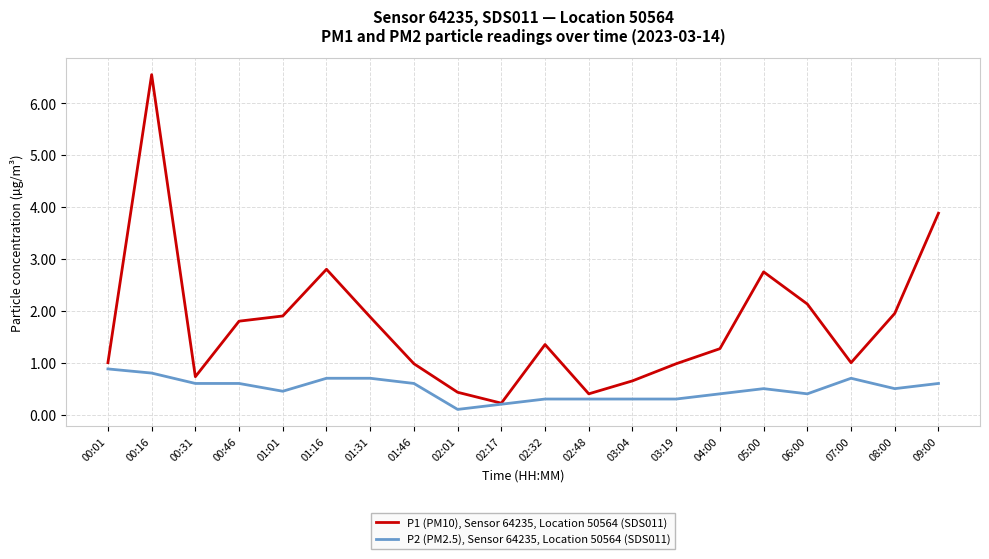

The P2 (PM2.5), Sensor 64235, Location 50564 (SDS011) series shows 0.4 at 06:00. True or false?

True